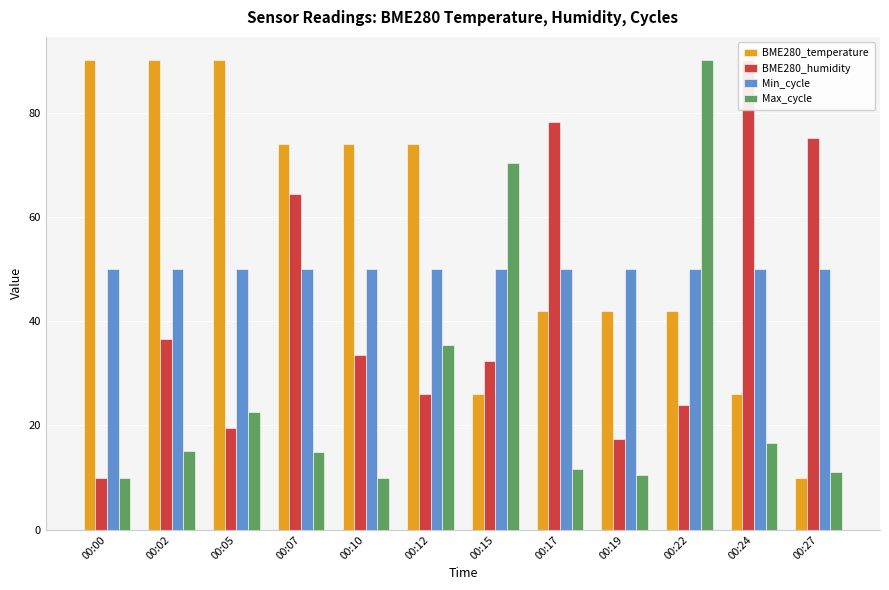

Where is Min_cycle nearest to the value 50?

00:00